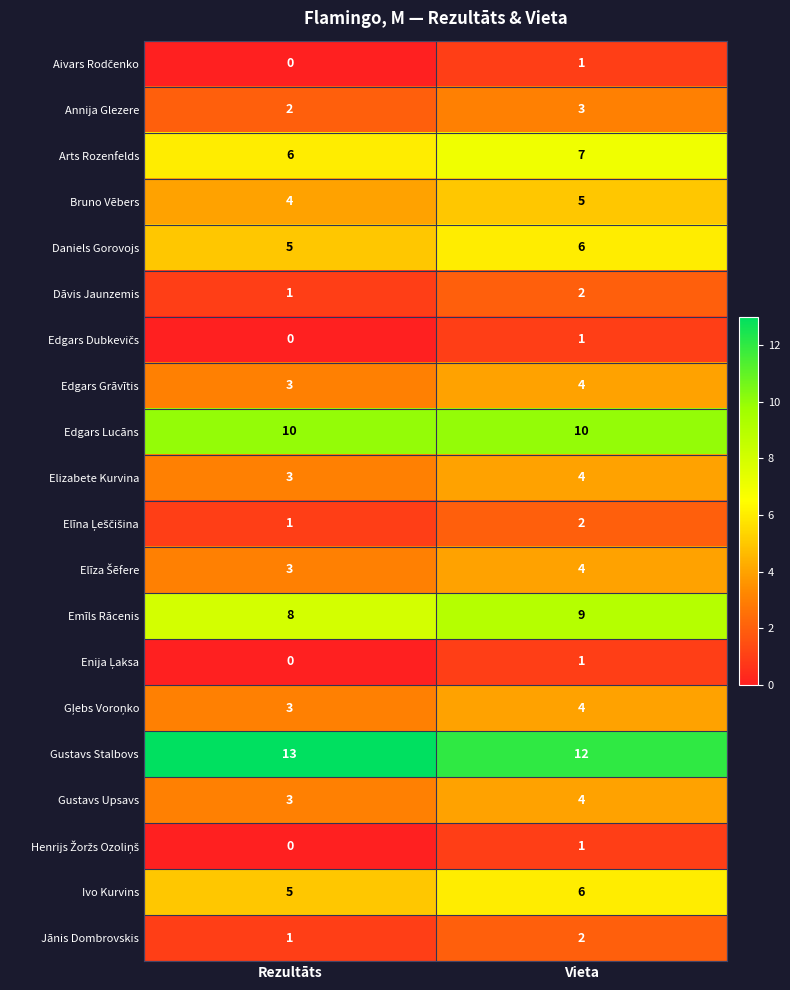

What is the total value across all series at Vieta?

88